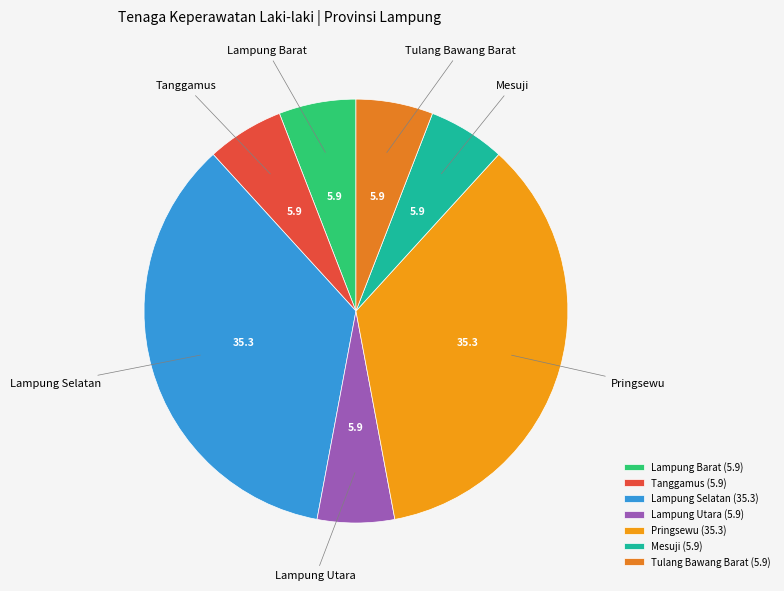

Is it true that Lampung Selatan is 35% of the pie?

True